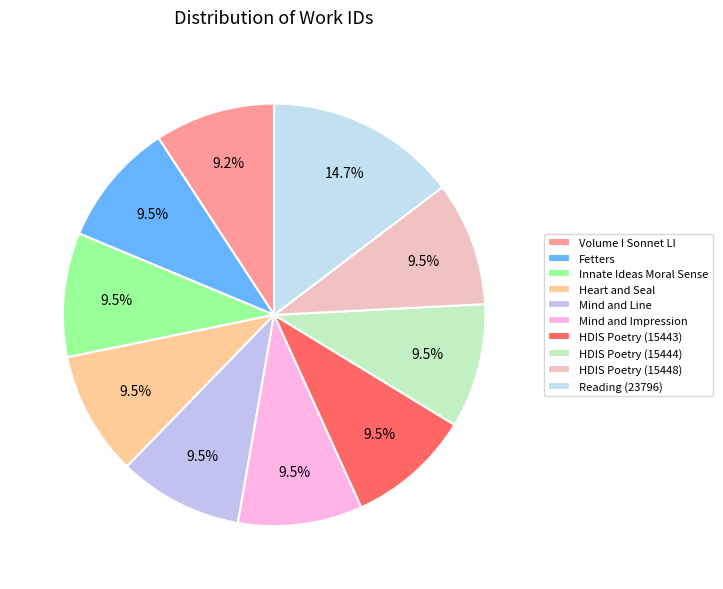

To the nearest percent, what portion does Mind and Impression represent?

10%